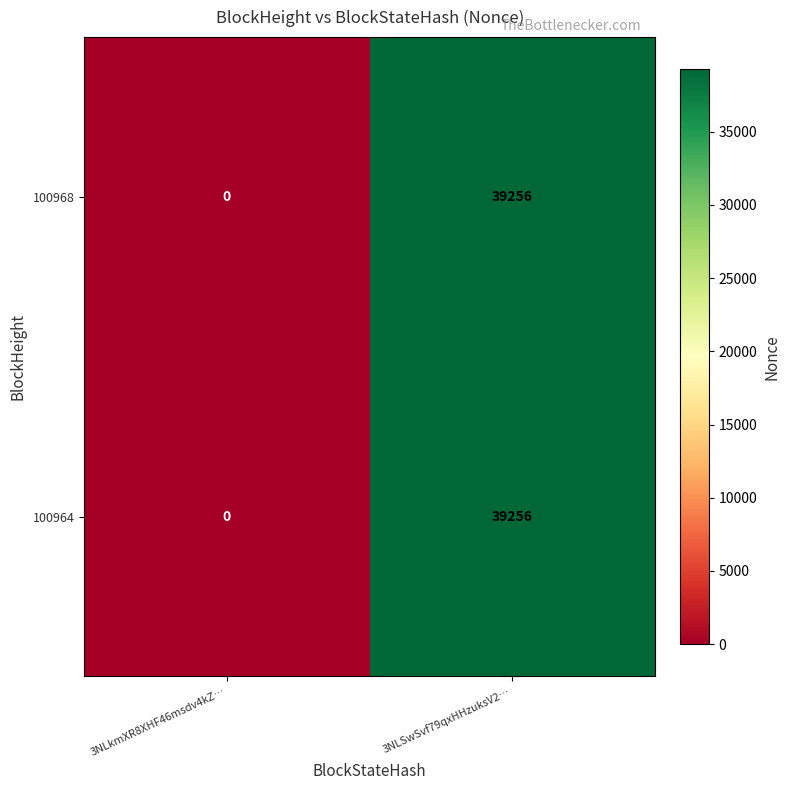

At which label is 100968 closest to 19628?

3NLkmXR8XHF46msdv4kZ…